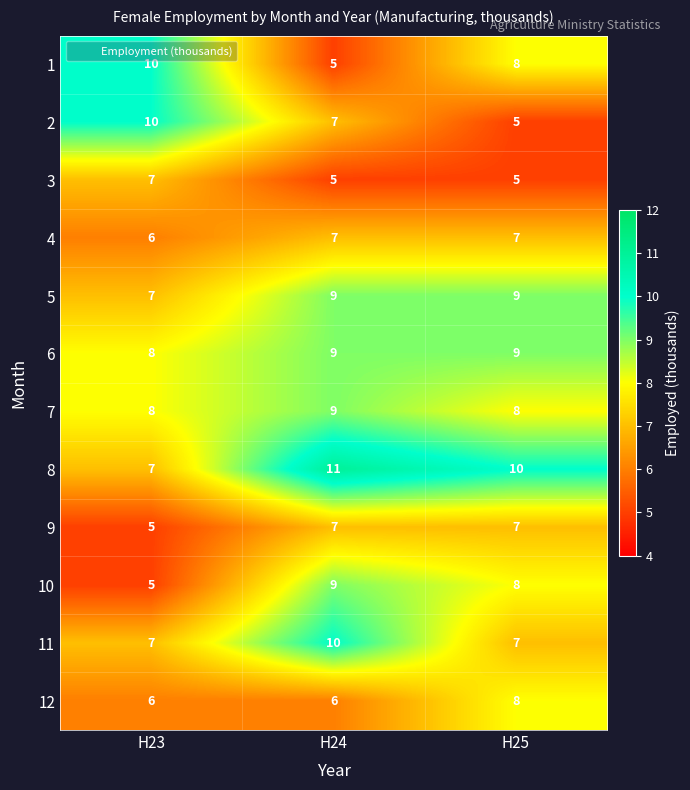

Read the 5 value at H25.

9